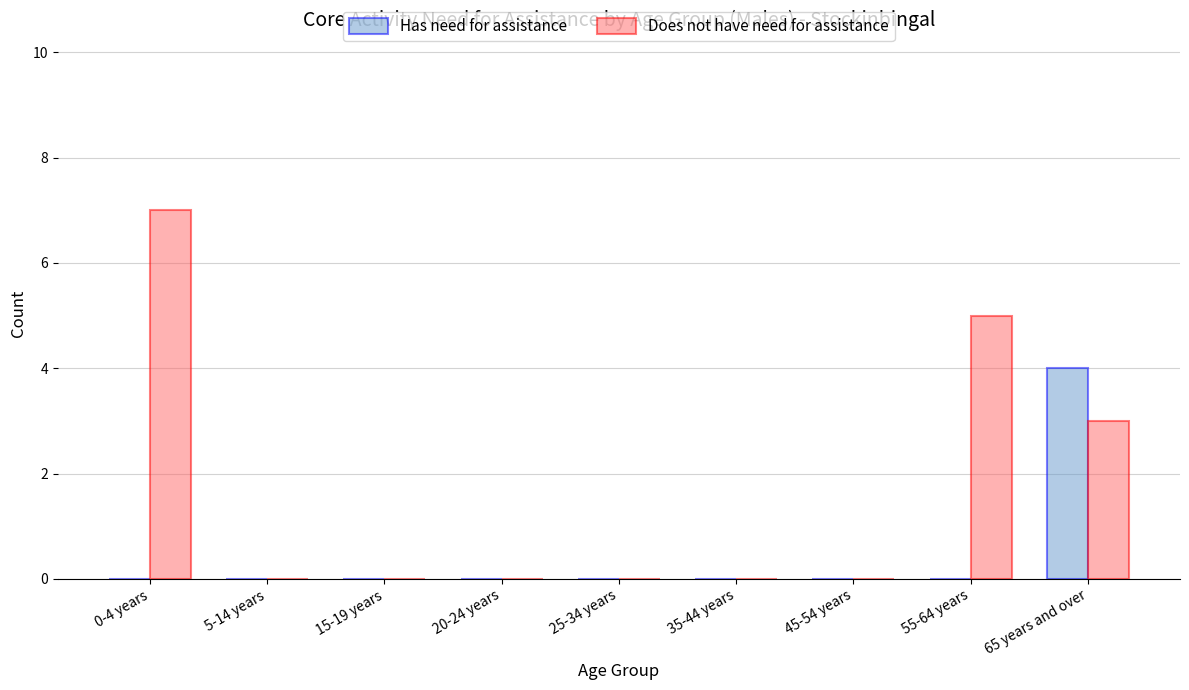

At which label does Does not have need for assistance reach its peak?

0-4 years